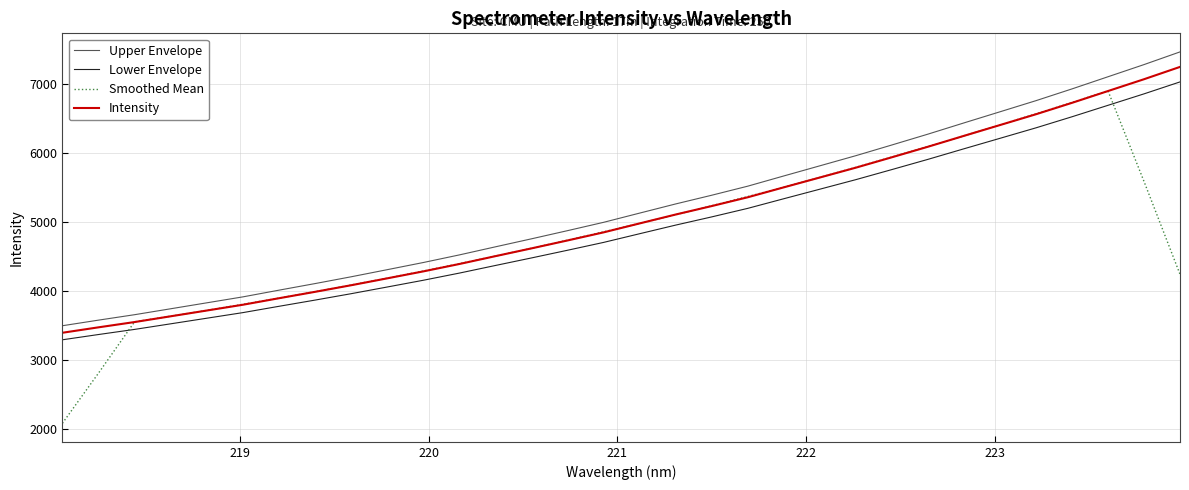

What is the minimum value for Lower Envelope?

3296.6